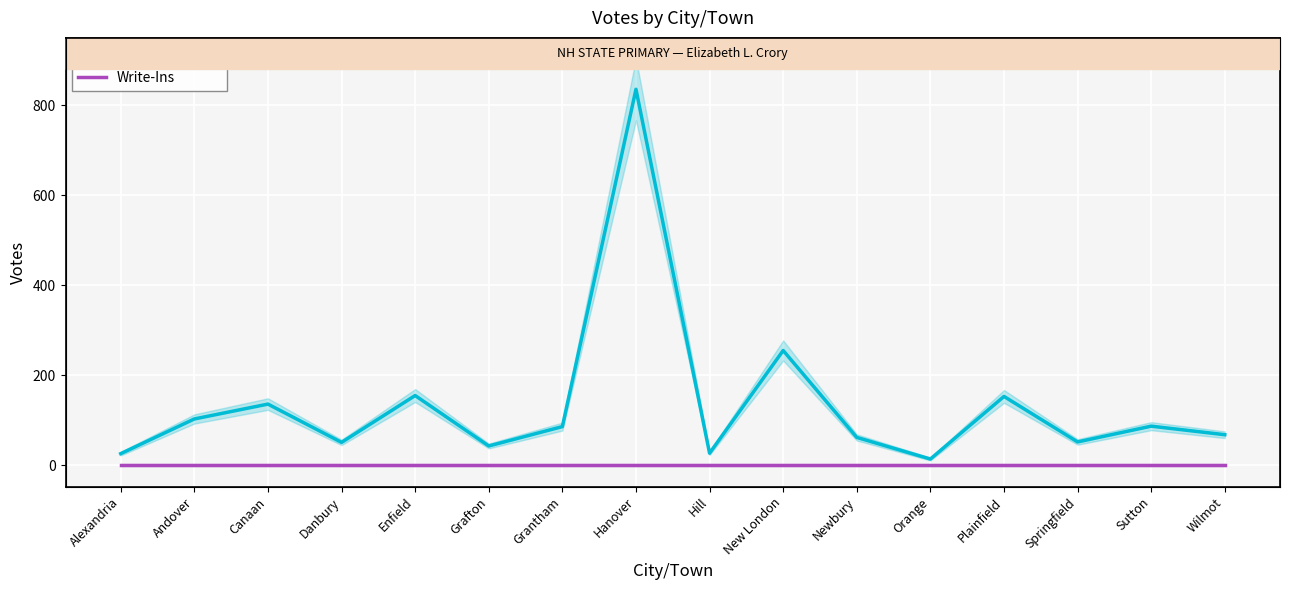

What is the label of the 9th point from the right?

Hanover